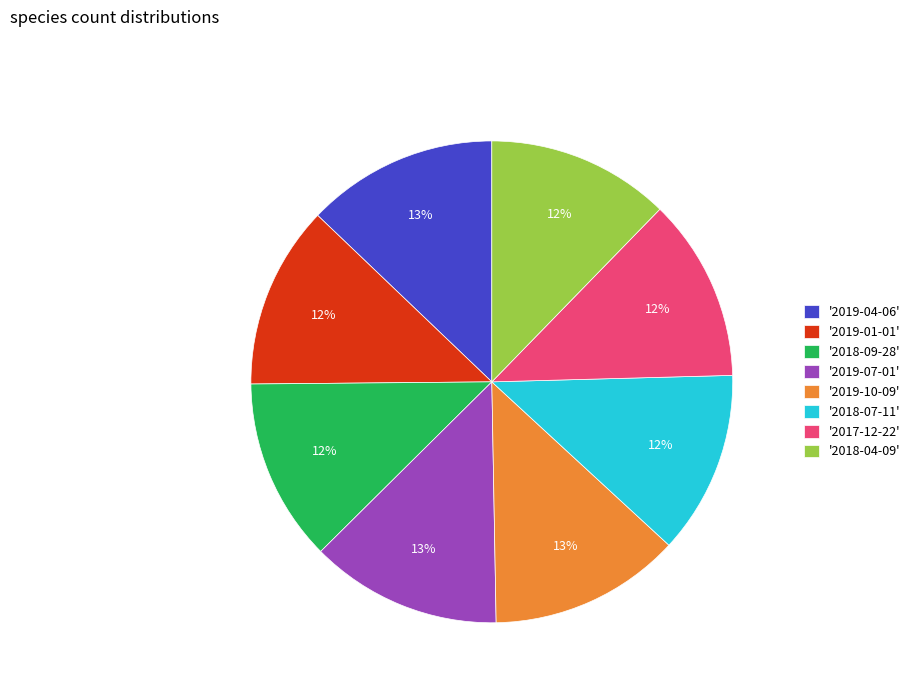

Between '2017-12-22' and '2019-04-06', which is larger?

'2019-04-06'